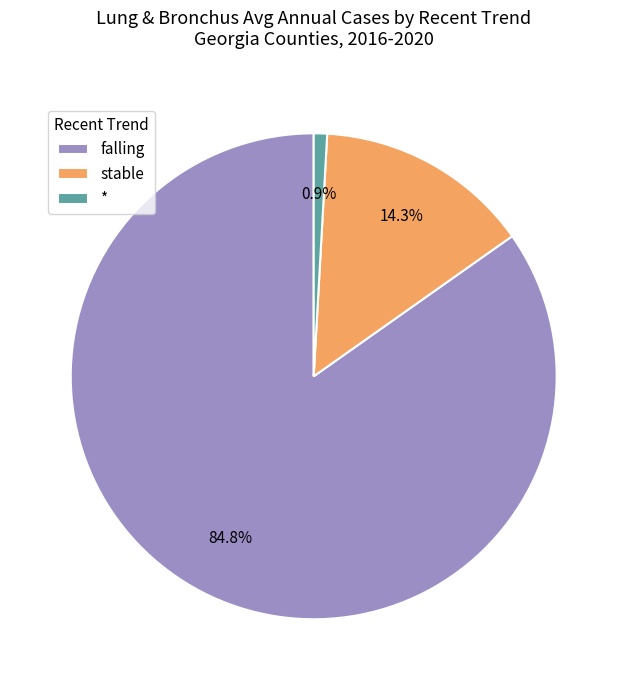

How many segments does this pie chart have?

3